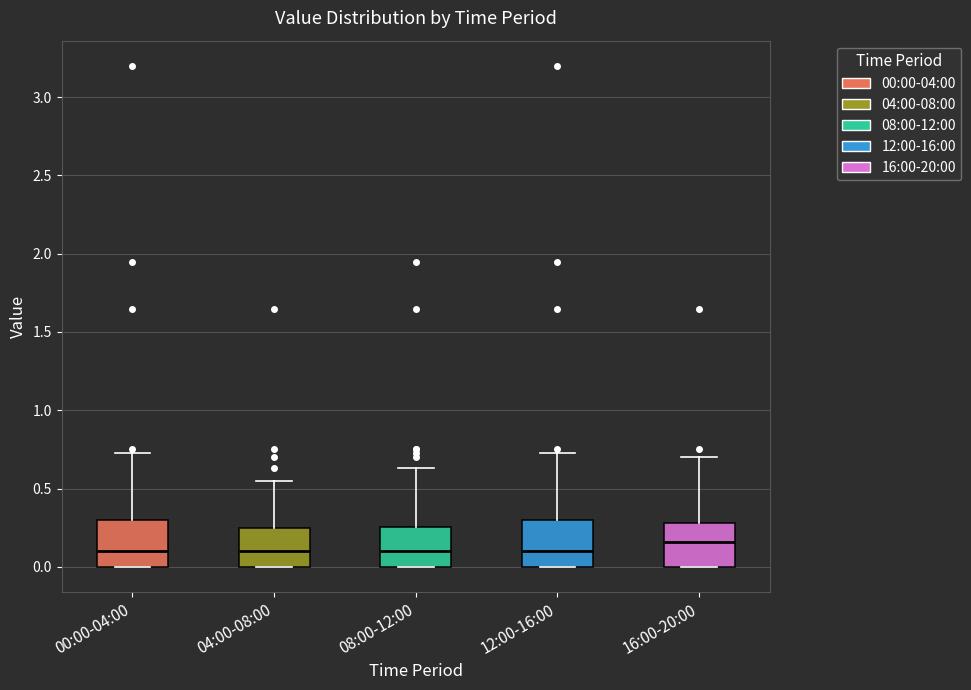

Where does the upper whisker of the box for 16:00-20:00 end on the y-axis? The values are not printed on the chart, so give them approximately, as read against the axis.

0.70